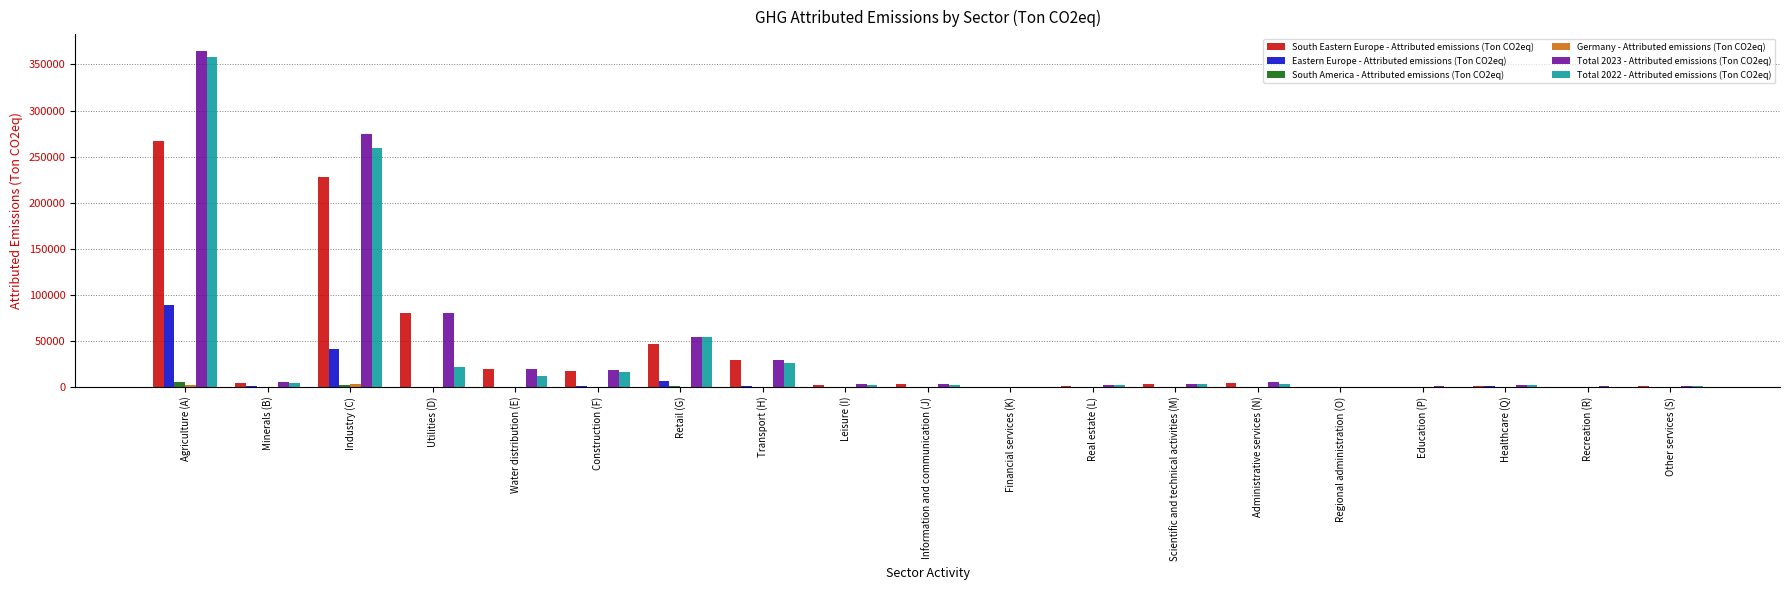

How many groups of bars are there?

19